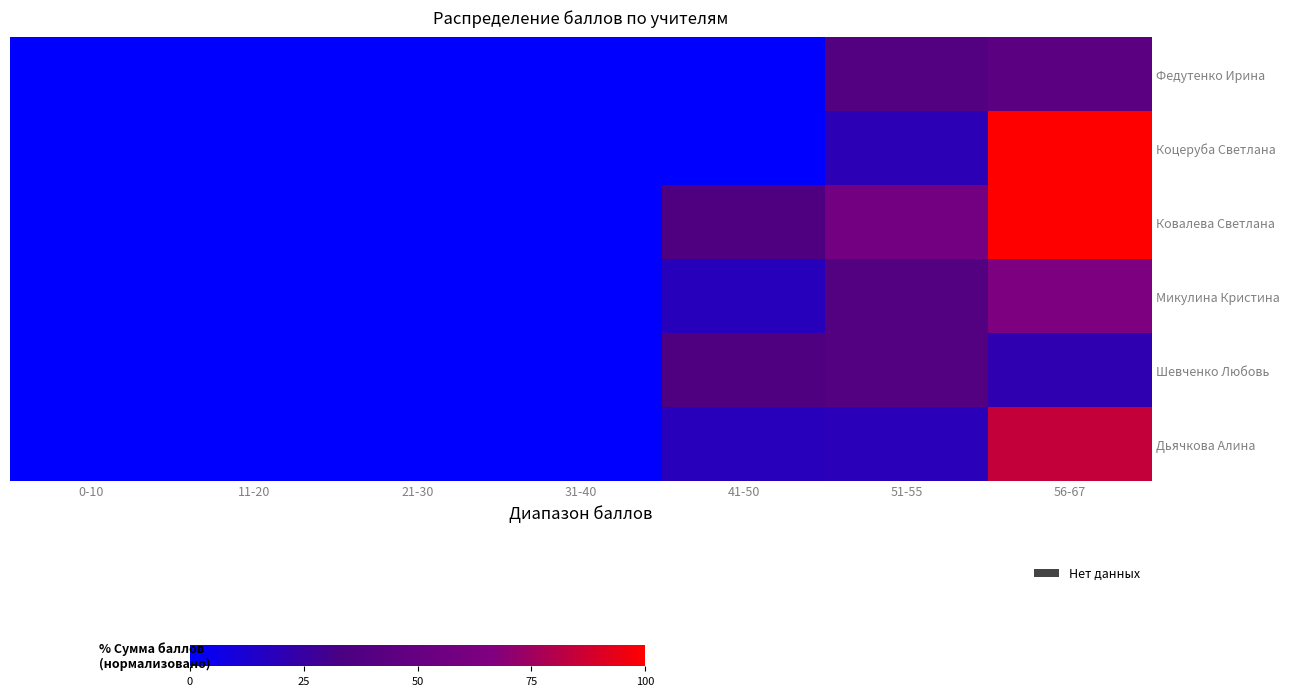

How many distinct data groups are displayed?

6